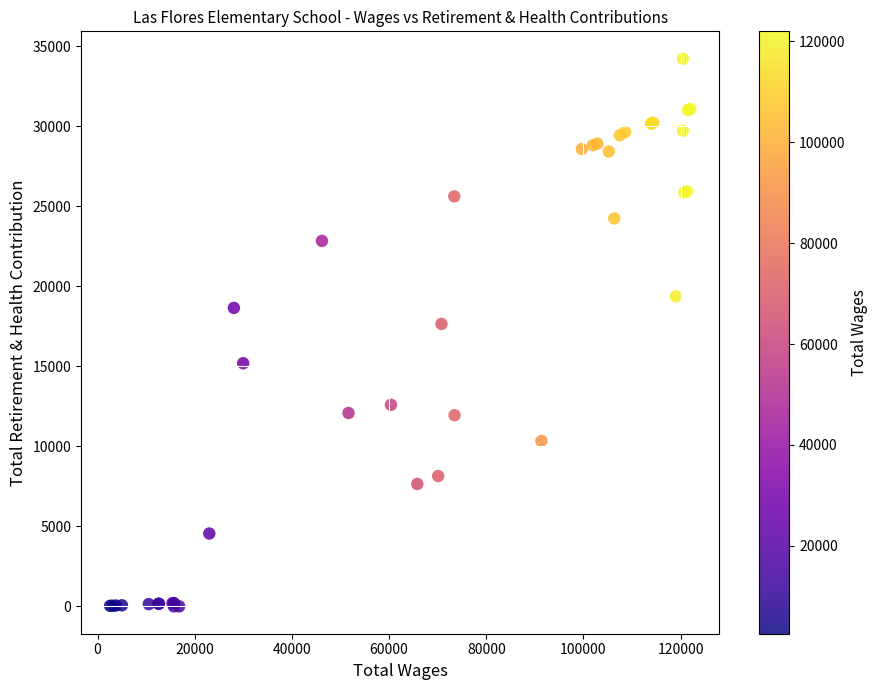

What Y value in the scatter plot is closest to 17110?

17648